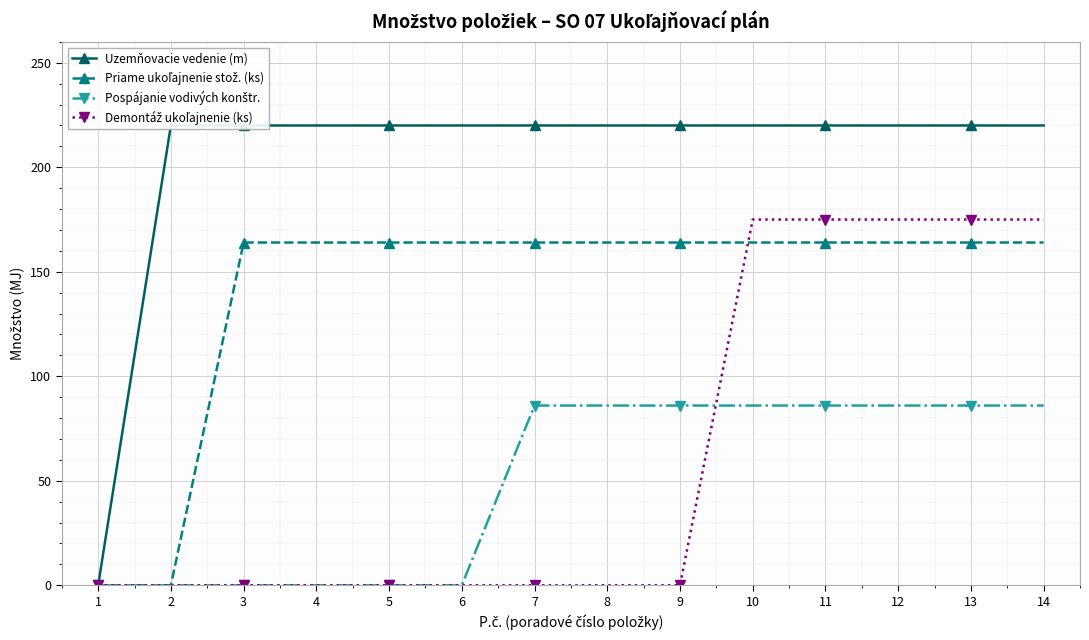

What is the average value of the Pospájanie vodivých konštr. series?

49